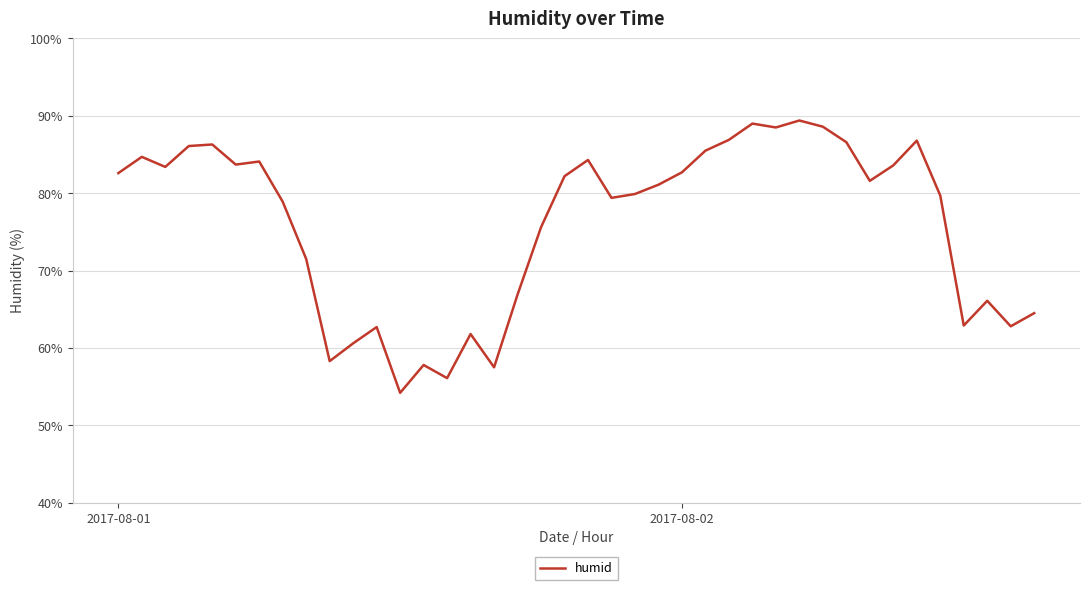

What is the difference between the maximum and minimum values?

35.2